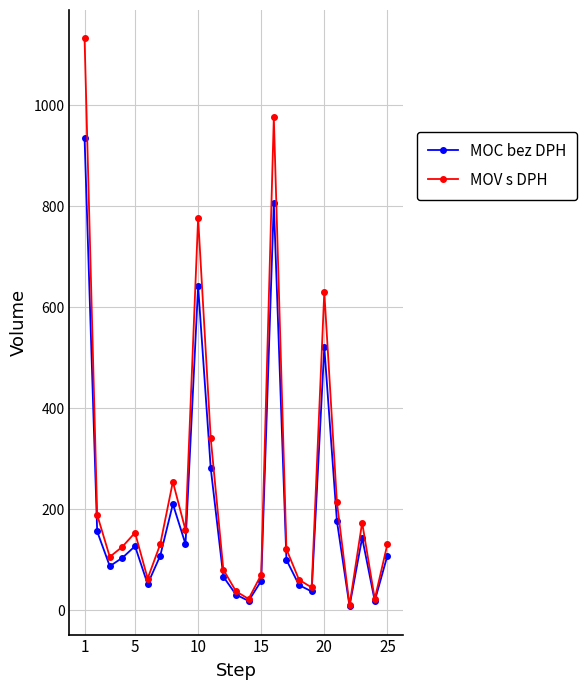

How many lines are shown in the chart?

2